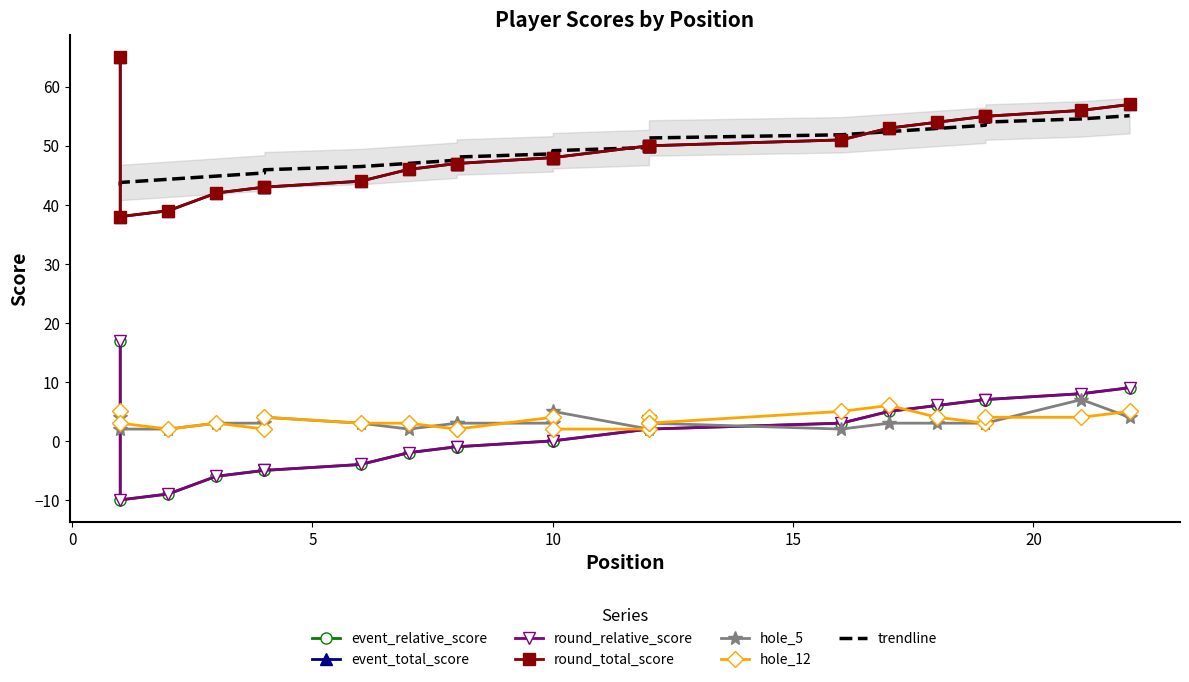

Which category has the lowest value in the event_total_score series?

1